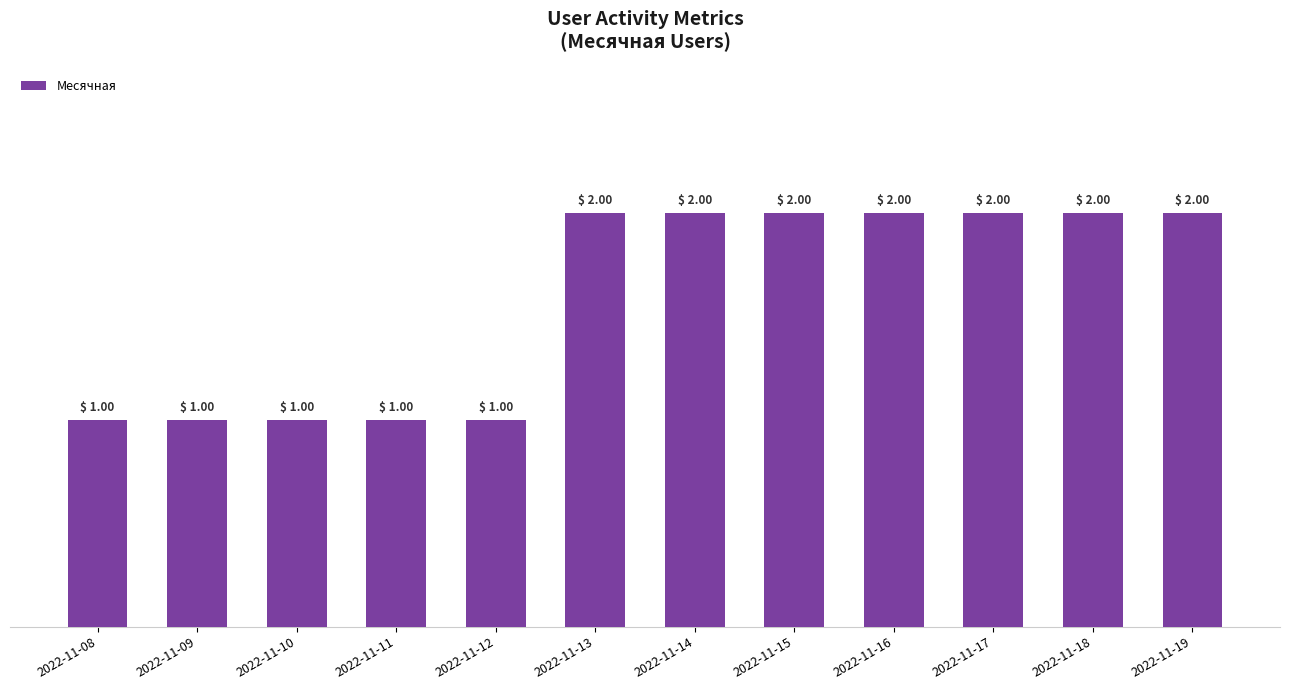

What is the smallest value displayed?

1